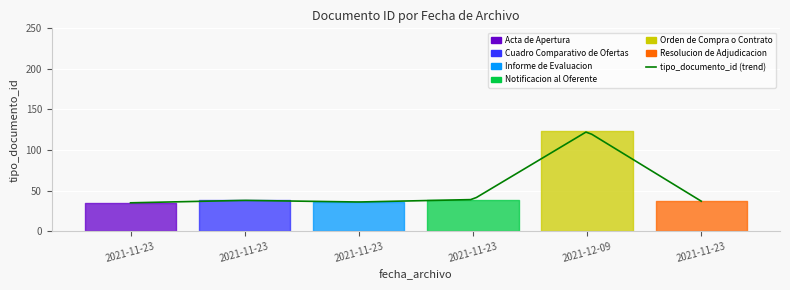

What is the approximate value at 2021-11-23 14:26:51?

37